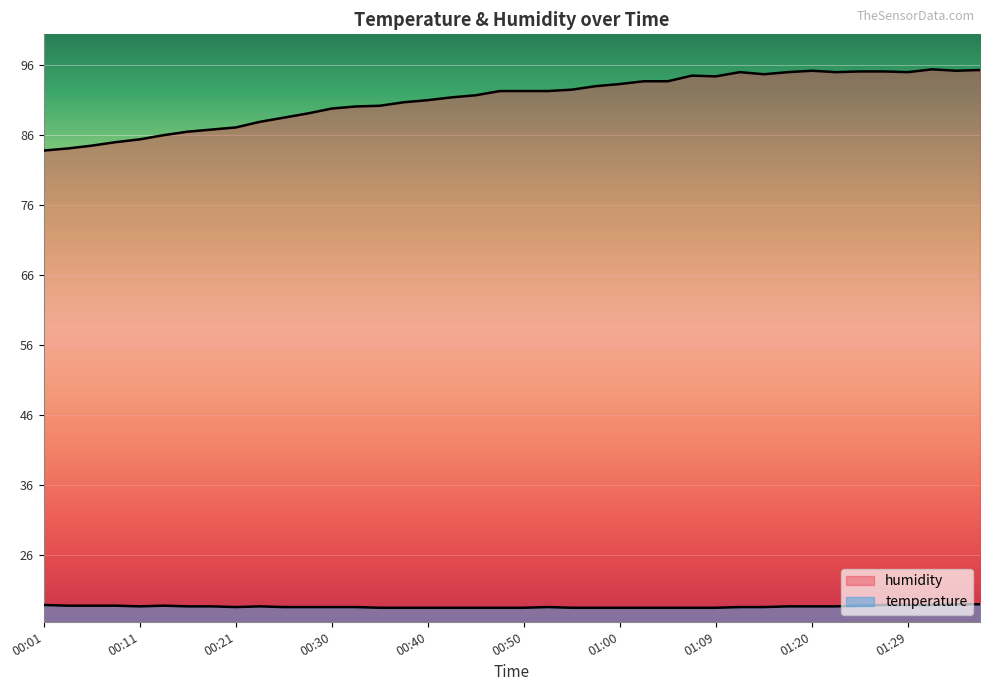

Which label corresponds to the largest value in the chart?

01:32